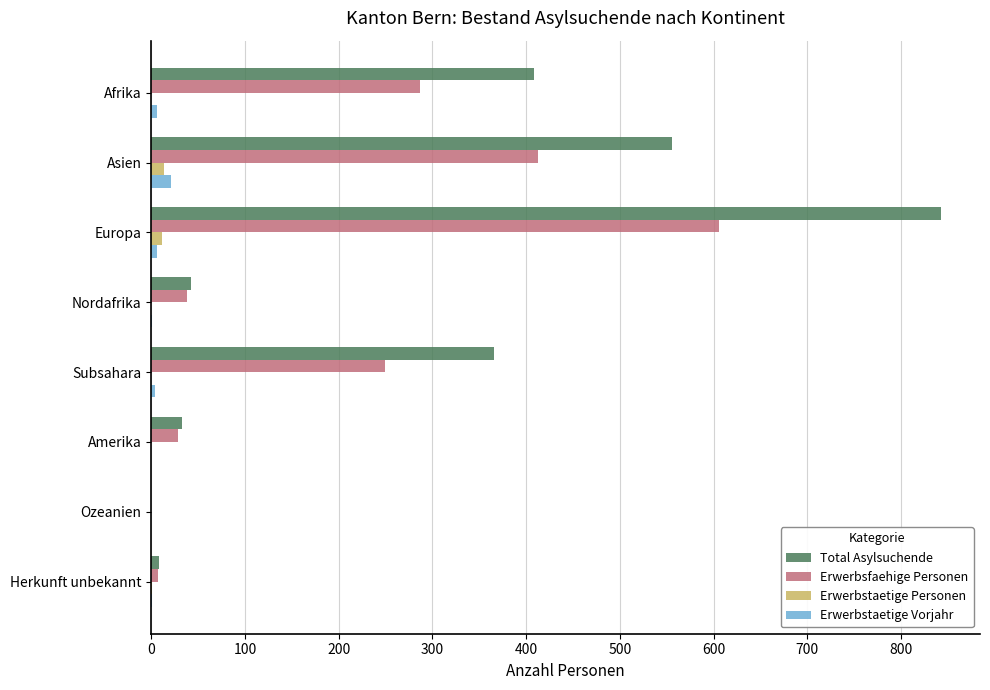

At which category does the chart reach its peak across all series?

Europa